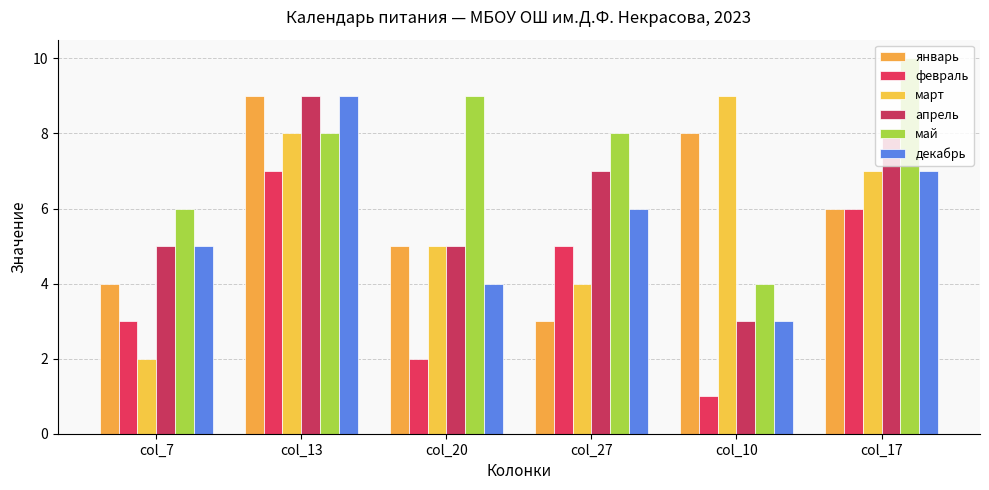

What is the greatest value displayed?

10